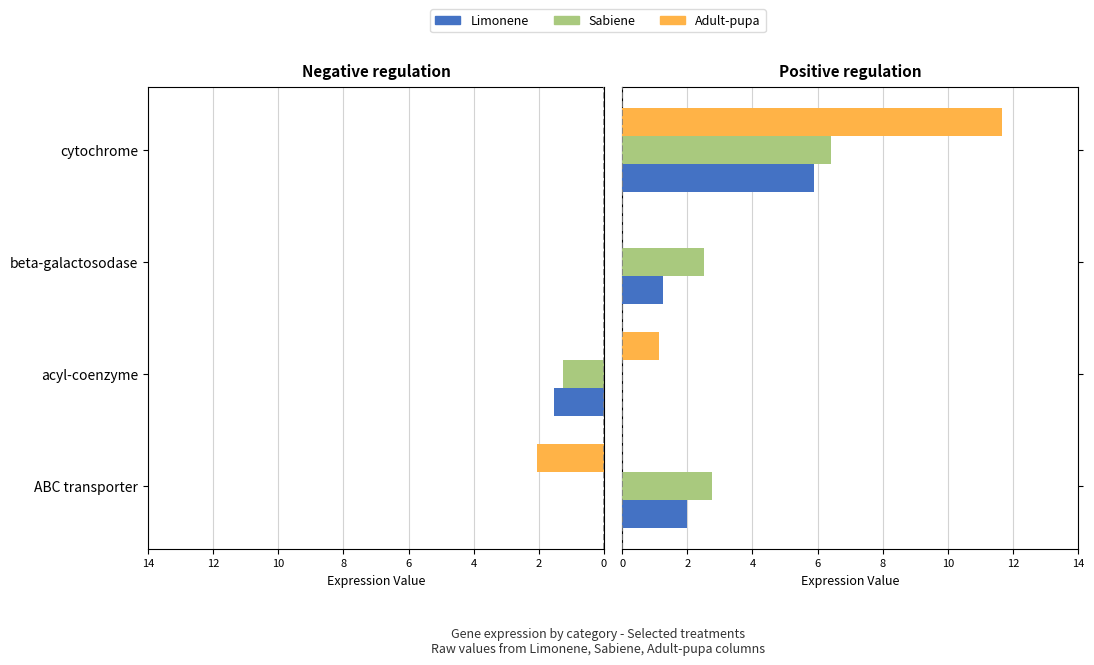

Which series has the largest total across all categories?

Adult-pupa